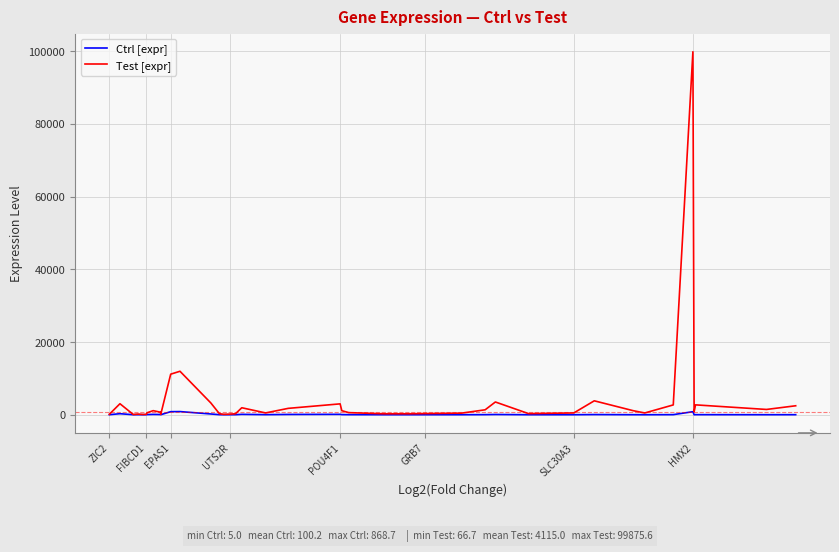

Does the chart have visible grid lines?

Yes